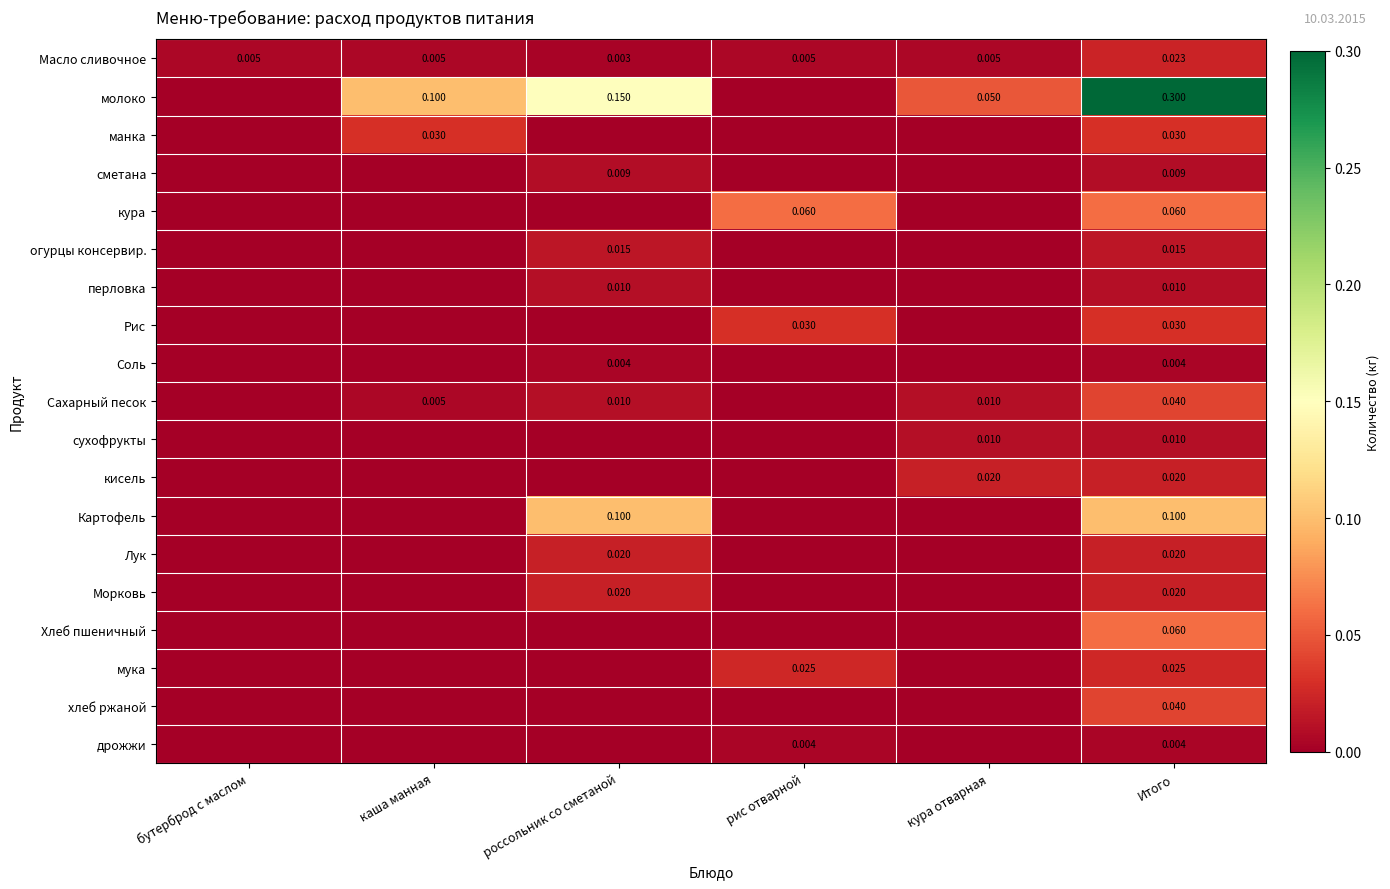

Is the value of Сахарный песок at россольник со сметаной greater than the value of Морковь at Итого?

No